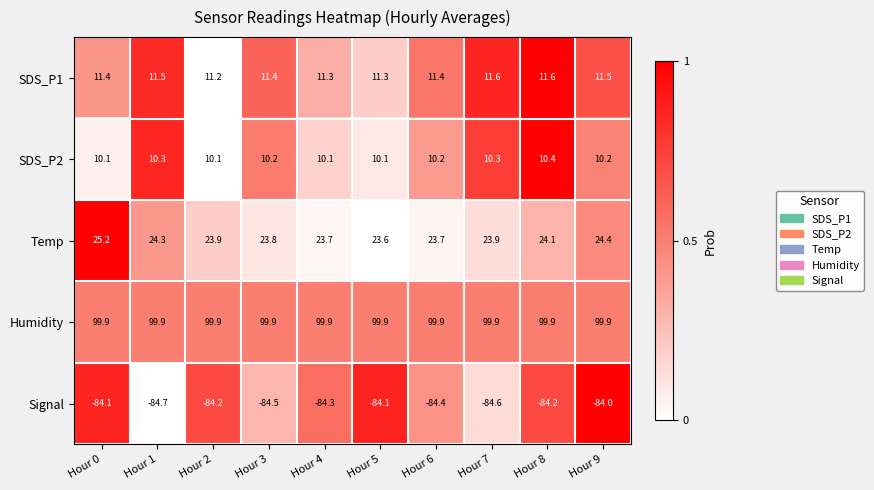

Which series has the largest total across all categories?

Humidity